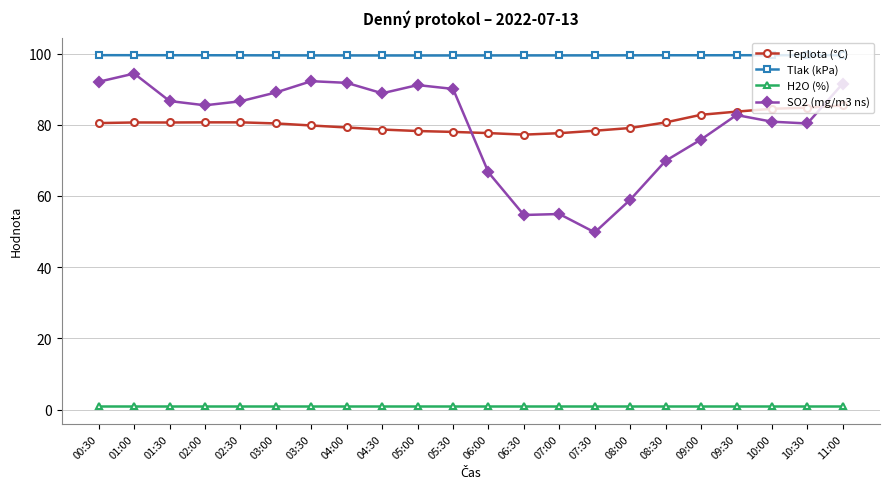

Which series has the widest spread of values?

SO2 (mg/m3 ns)